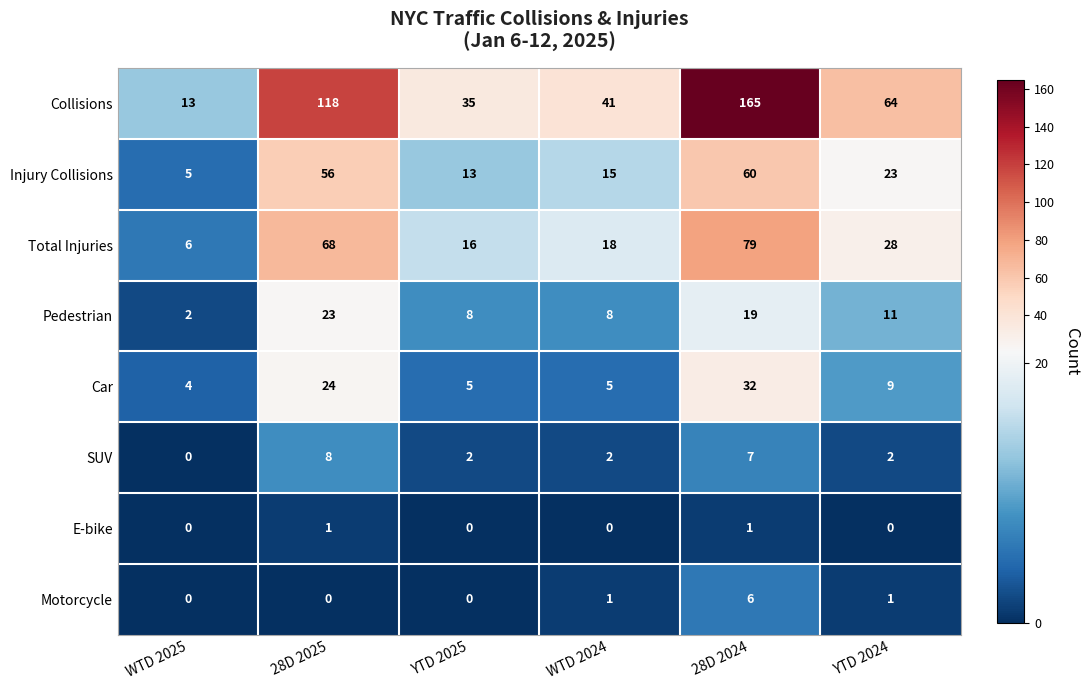

What is the maximum value for Collisions?

165